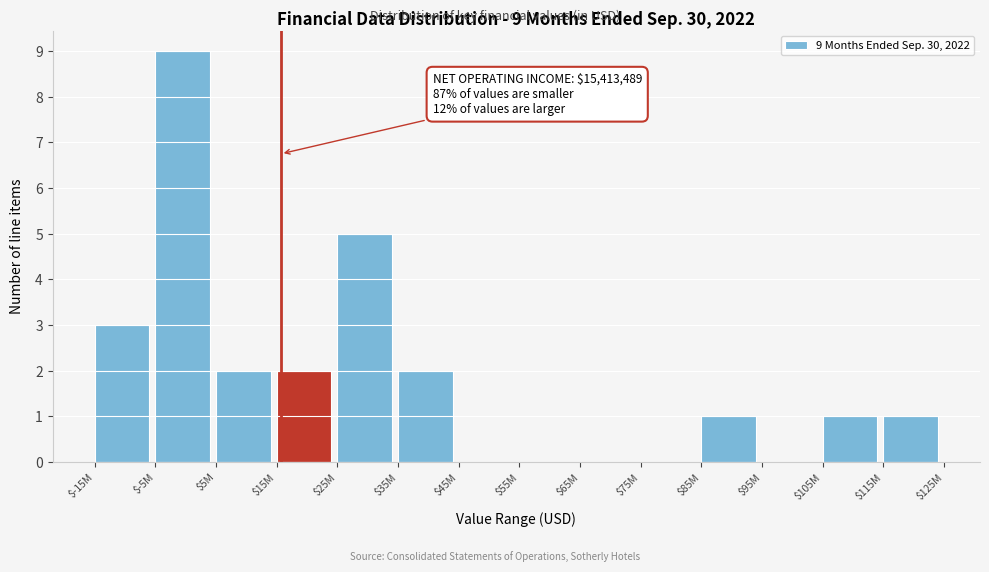

The value at $75M is 0. True or false?

True